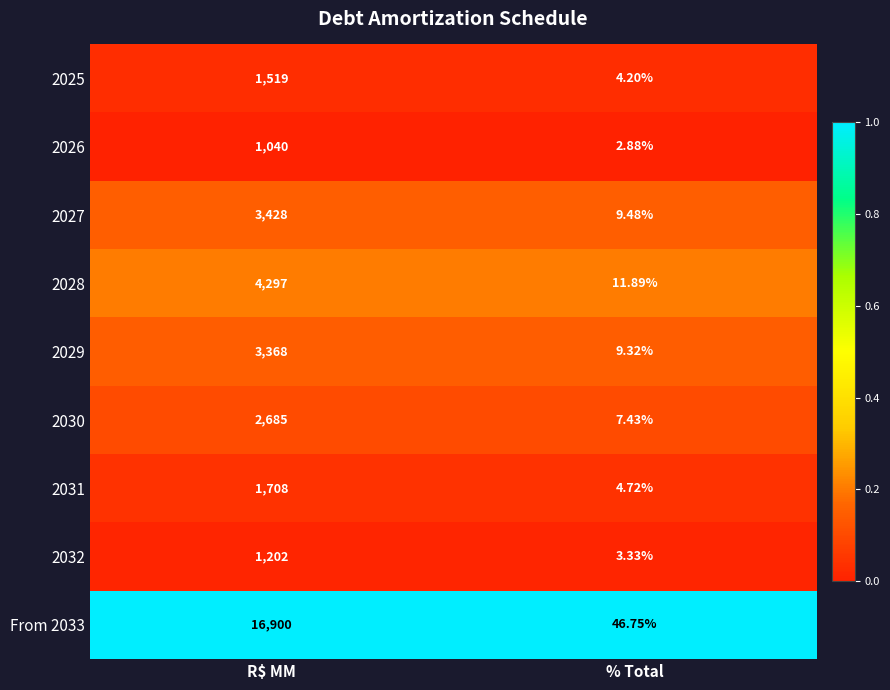

Which category has the highest value in the 2029 series?

R$ MM